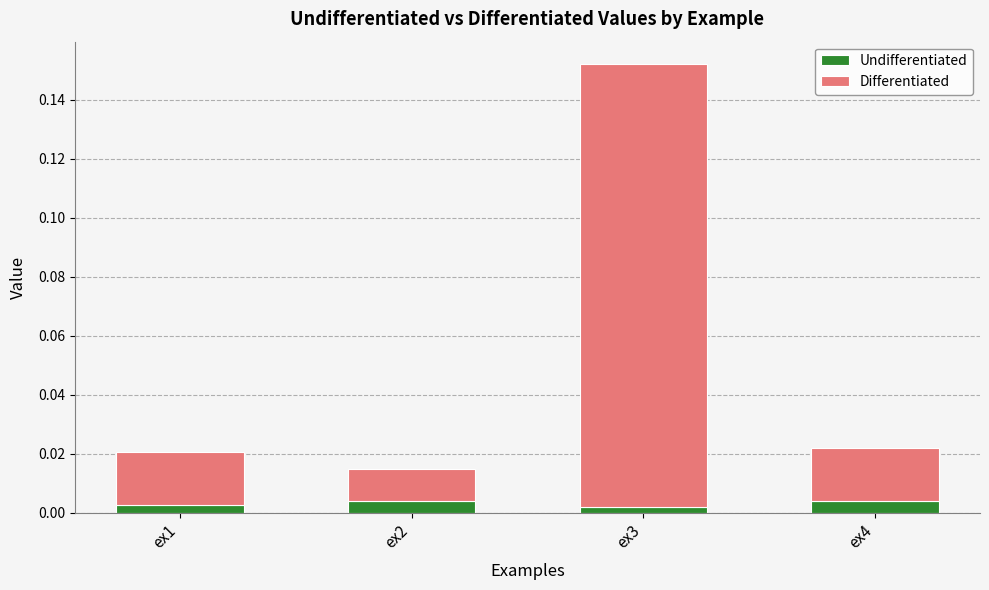

What are all the series names shown in the legend?

Undifferentiated, Differentiated